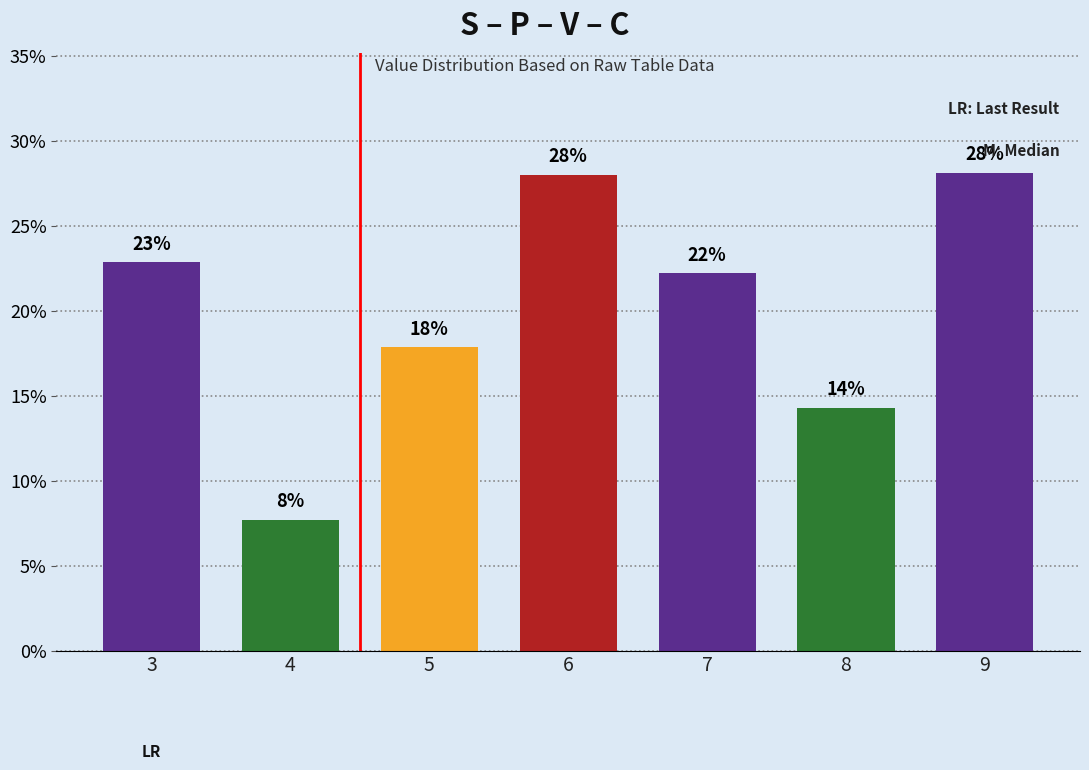

List the labels in order of value, largest first.

9, 6, 3, 7, 5, 8, 4